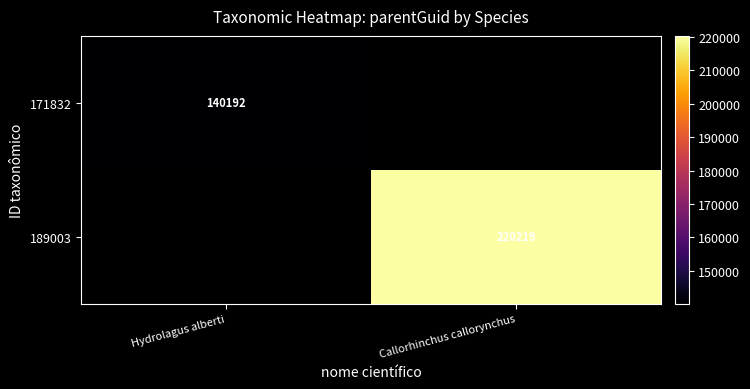

The value of 189003 at Callorhinchus callorynchus is 220219. True or false?

True